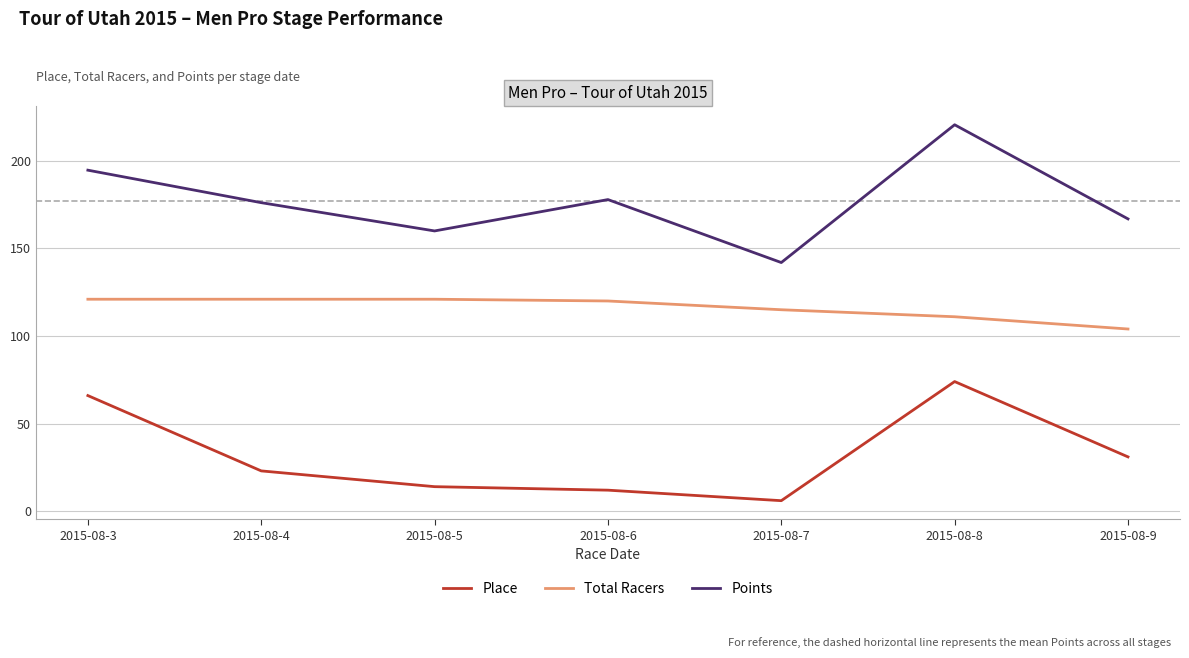

Which series changed the most between 2015-08-6 and 2015-08-8?

Place